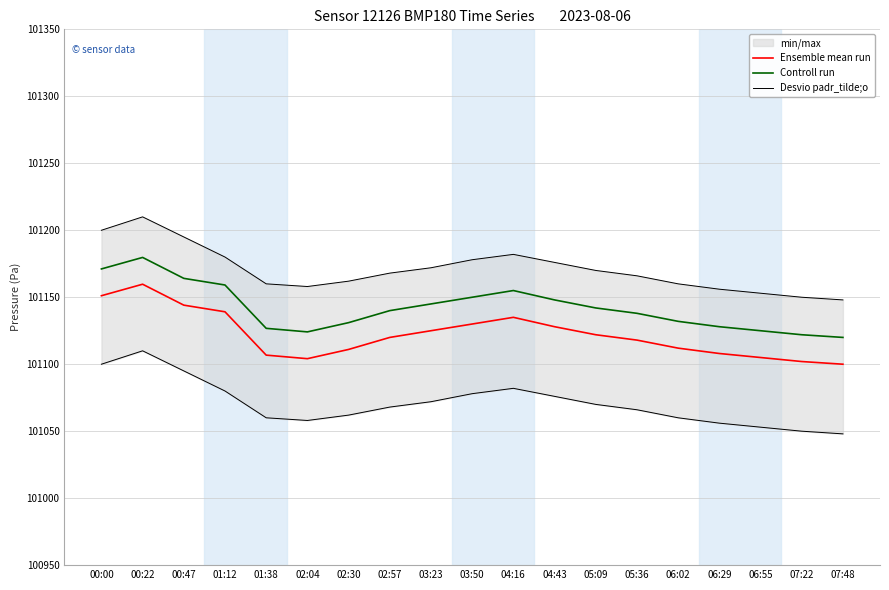

At which label does Ensemble mean run reach its minimum?

07:48